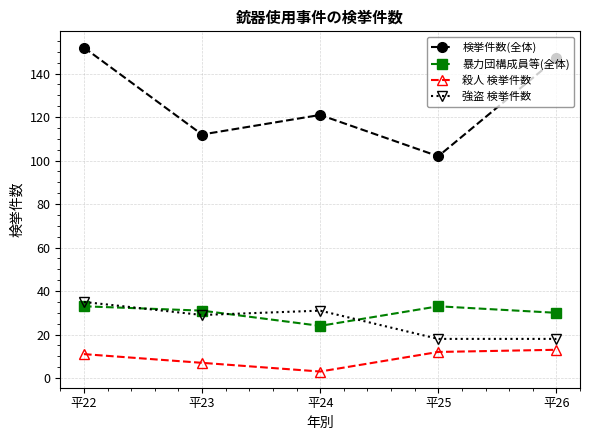

What is the minimum value shown in the chart?

3